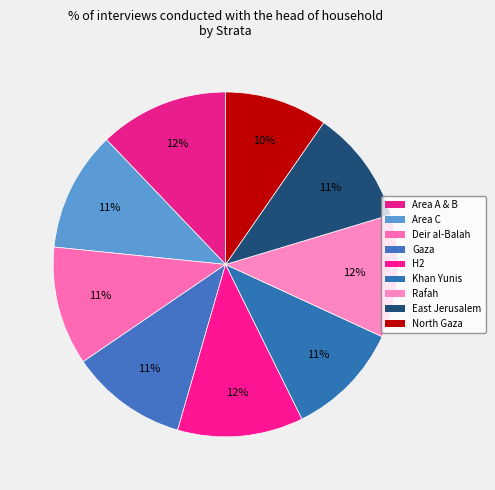

Is it true that Rafah is 18% of the pie?

False